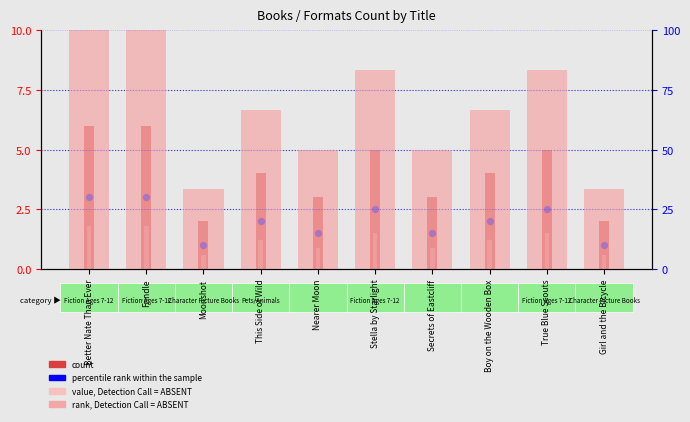

At which category is the sum across all series the highest?

Better Nate Than Ever